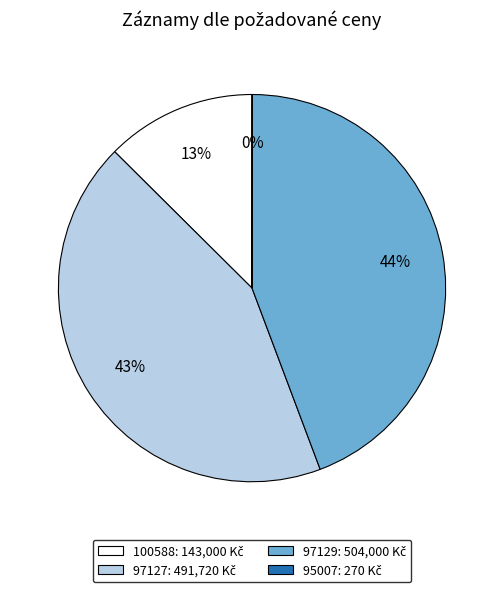

To the nearest percent, what is the difference between the largest and smallest slice percentages?

44%